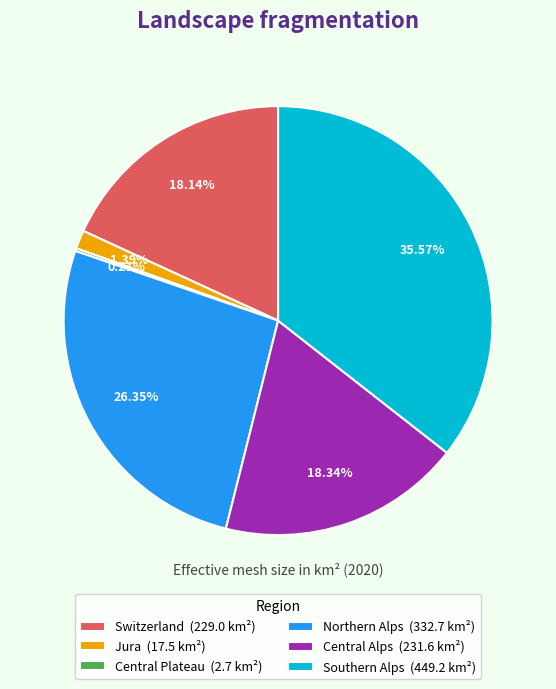

Is the sum of Southern Alps and Northern Alps greater than half?

Yes